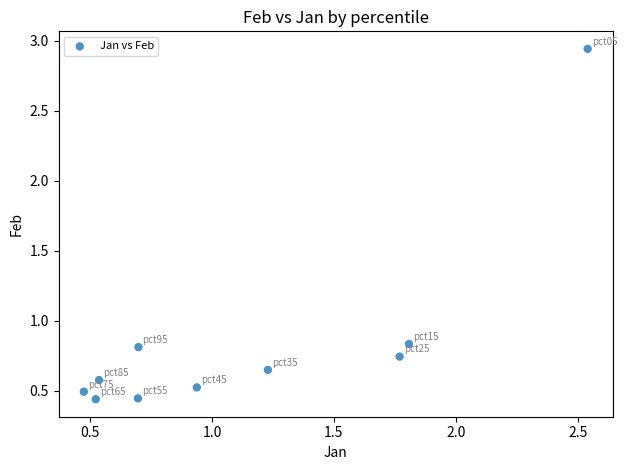

What is the range of X values (max minus min)?

2.1